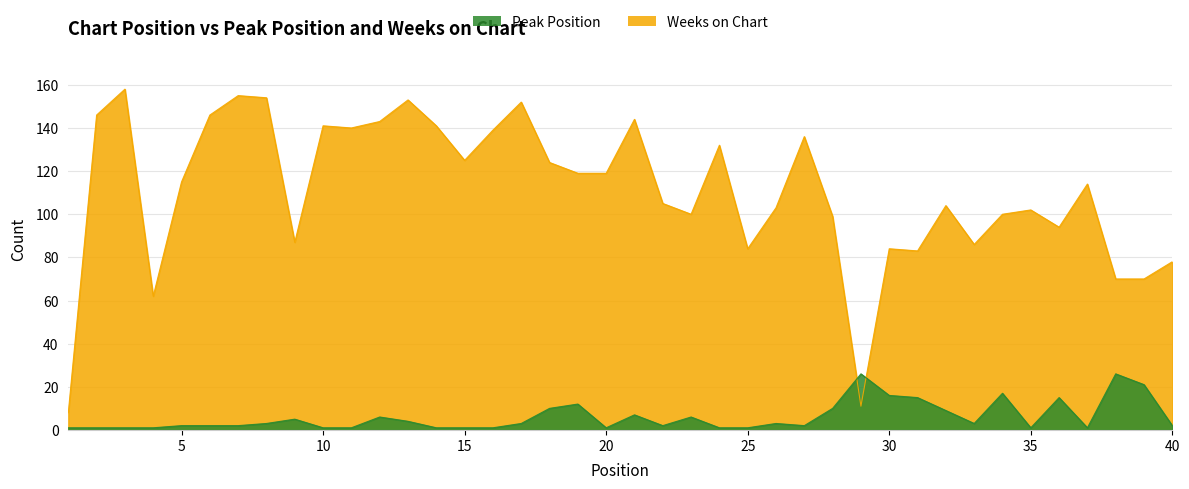

Count the number of categories in the chart.

40